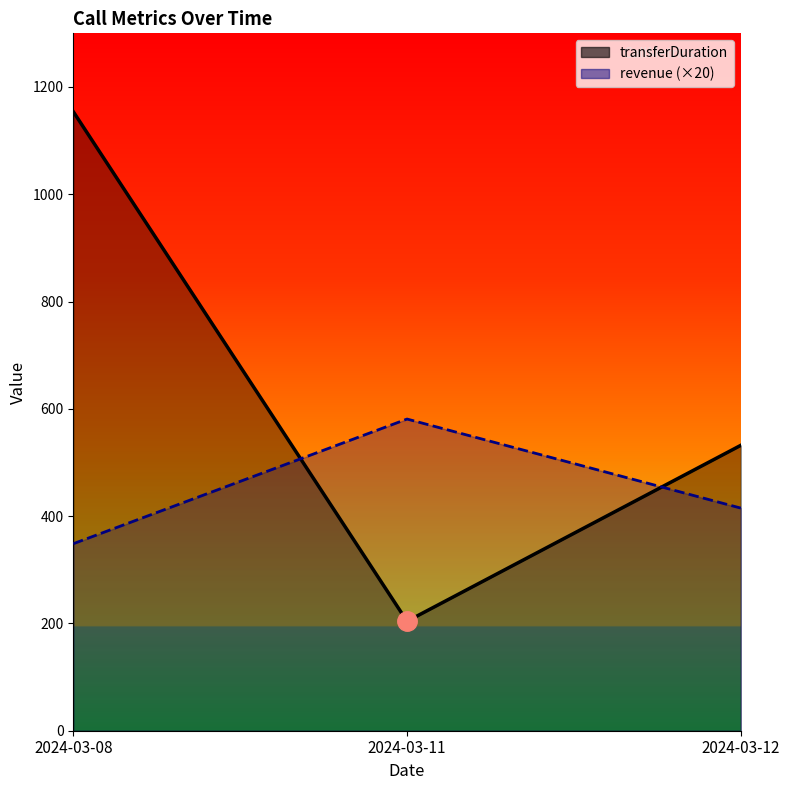

Between 2024-03-08 and 2024-03-12, which series saw the biggest shift?

transferDuration